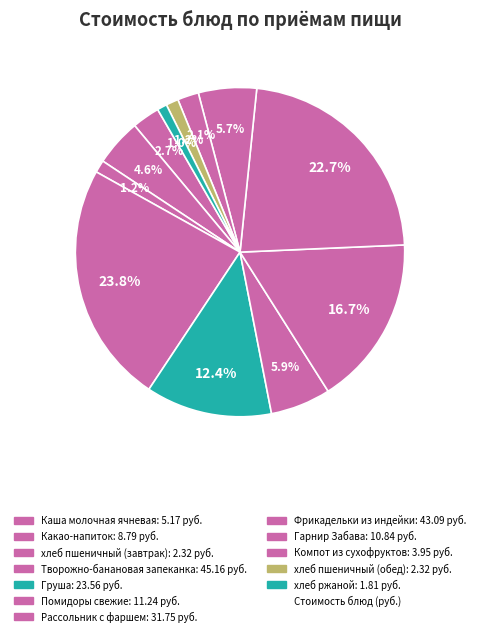

Count the number of slices in the pie.

12